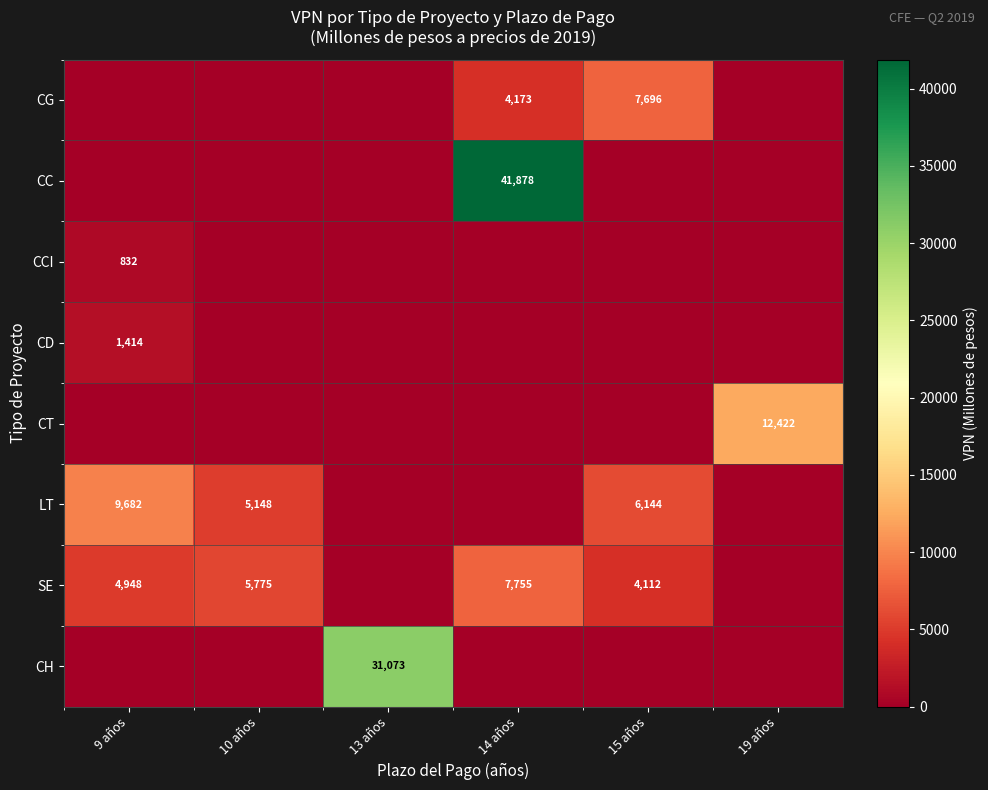

Is it true that SE equals 7755 at 14 años?

True